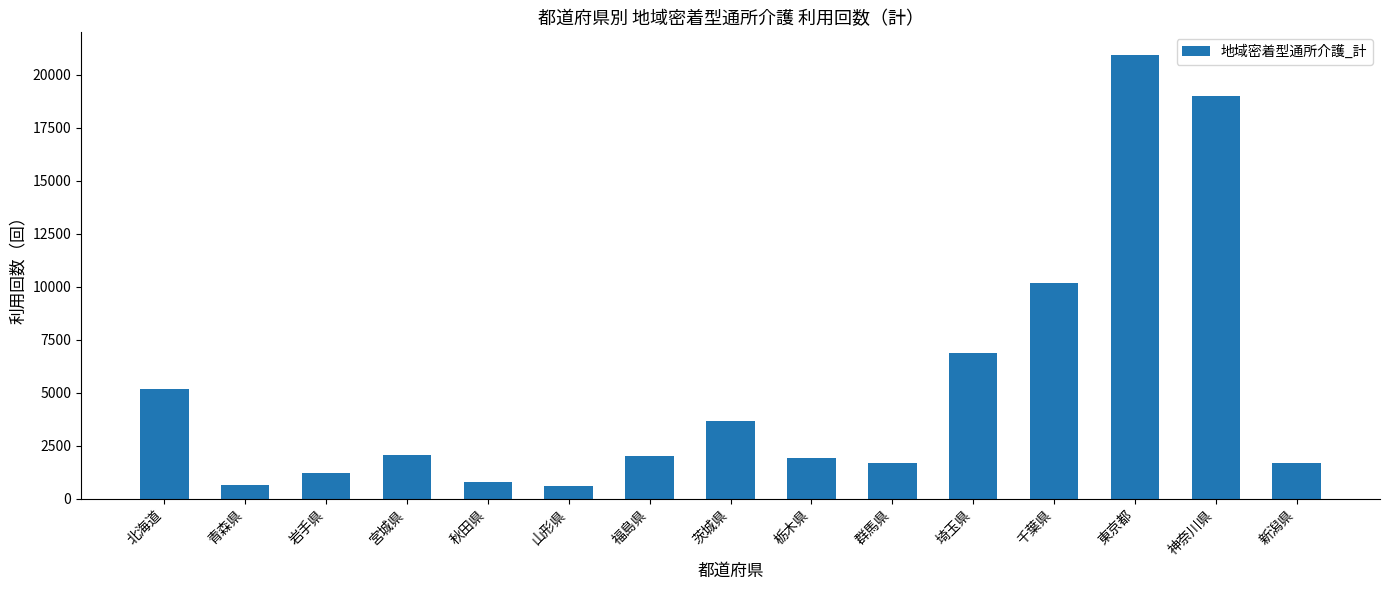

Between 埼玉県 and 茨城県, which is larger?

埼玉県